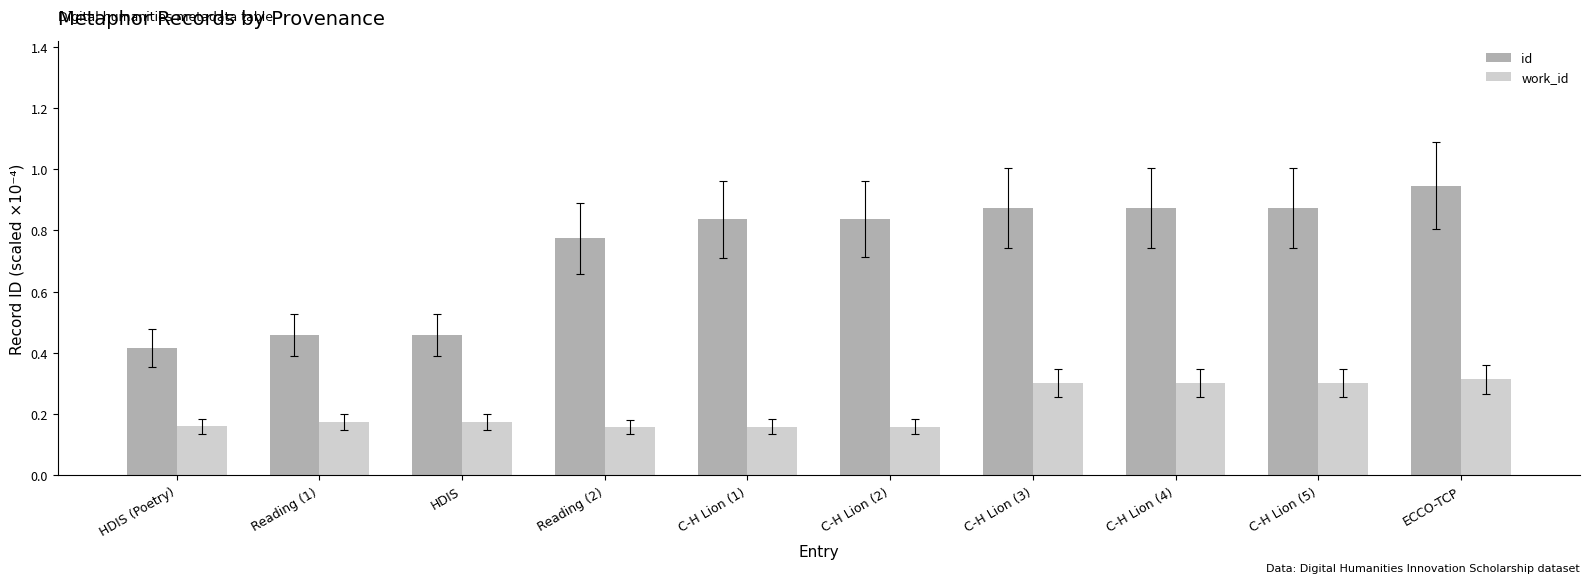

What is the difference between the work_id values at C-H Lion (5) and HDIS (Poetry)?

0.1